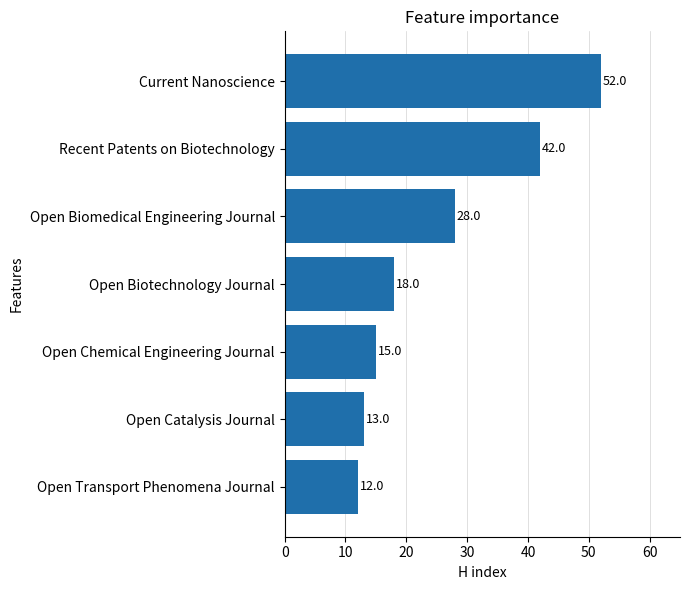

Reading bottom to top, list all the values displayed in this chart.

12	13	15	18	28	42	52